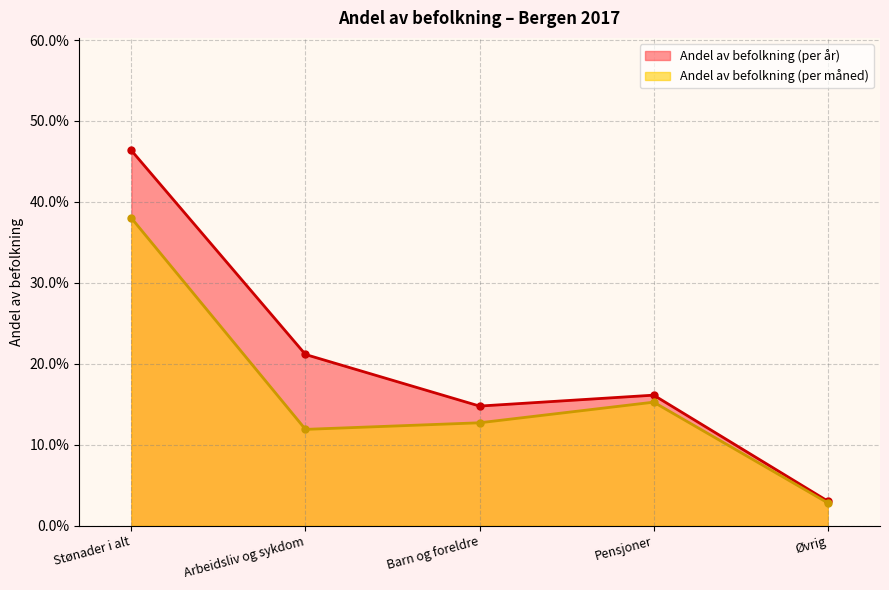

The value of Andel av befolkning (per år) at Arbeidsliv og sykdom is 0.2. True or false?

True